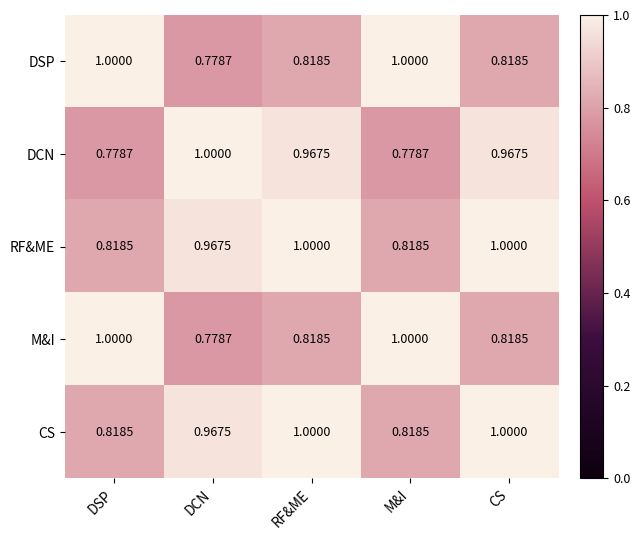

Is the value of DSP at DSP greater than the value of RF&ME at M&I?

Yes